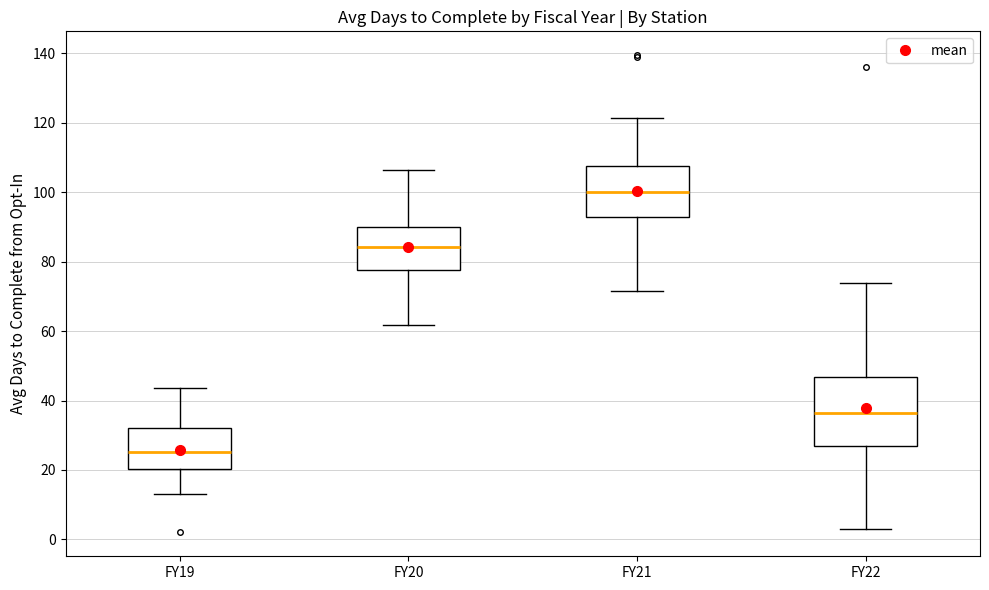

Reading left to right, read every box against the y-axis: the position of its median line, the range the box covers, and the ends of its whiskers. The values are not printed on the chart, so give them approximately, as read against the axis.

FY19: median 26, box 20 to 32, whiskers 14 to 44
FY20: median 84, box 78 to 90, whiskers 62 to 106
FY21: median 100, box 92 to 108, whiskers 72 to 122
FY22: median 36, box 26 to 46, whiskers 4 to 74